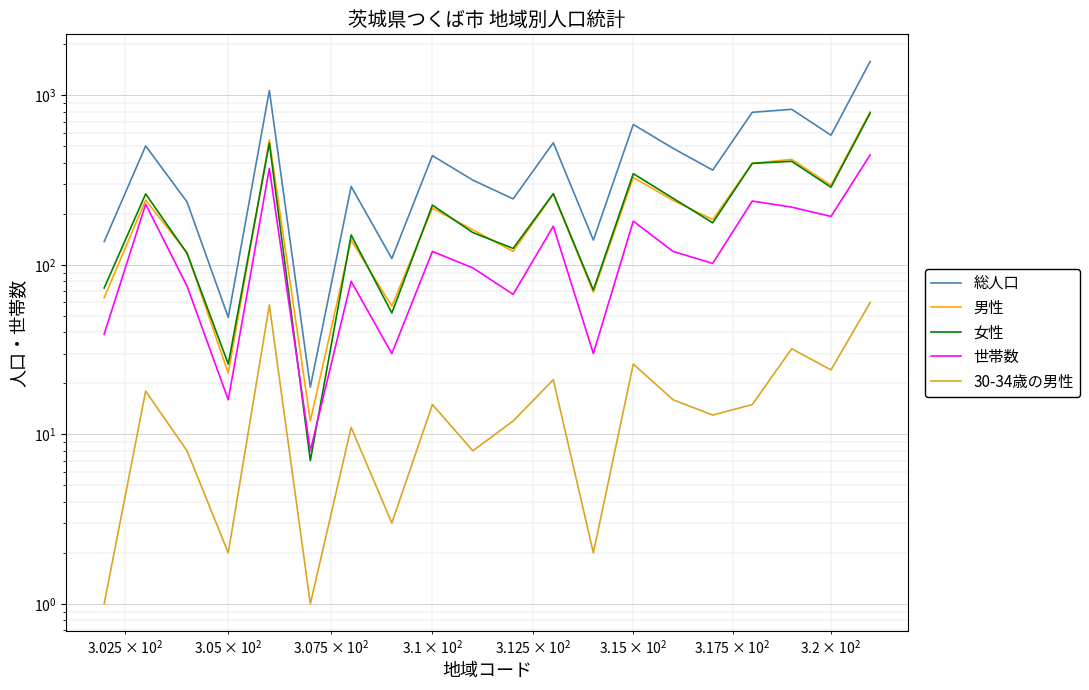

What are all the series names shown in the legend?

総人口, 男性, 女性, 世帯数, 30-34歳の男性